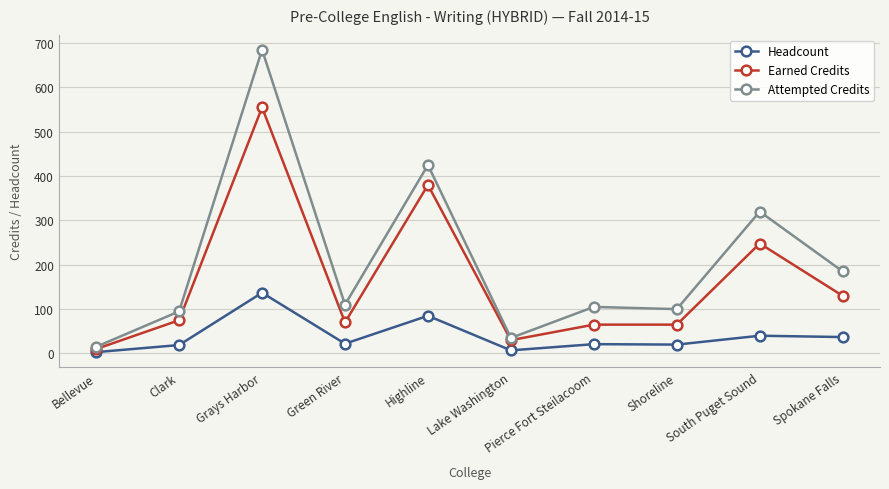

How many distinct data groups are displayed?

3